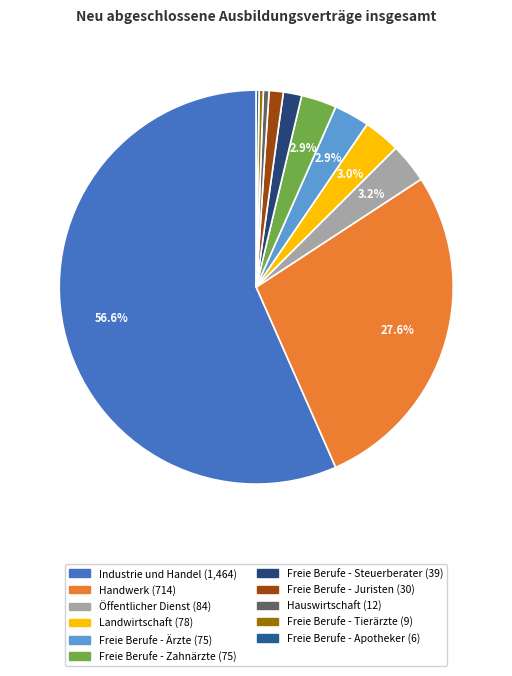

Does Industrie und Handel represent more than half of the total?

Yes